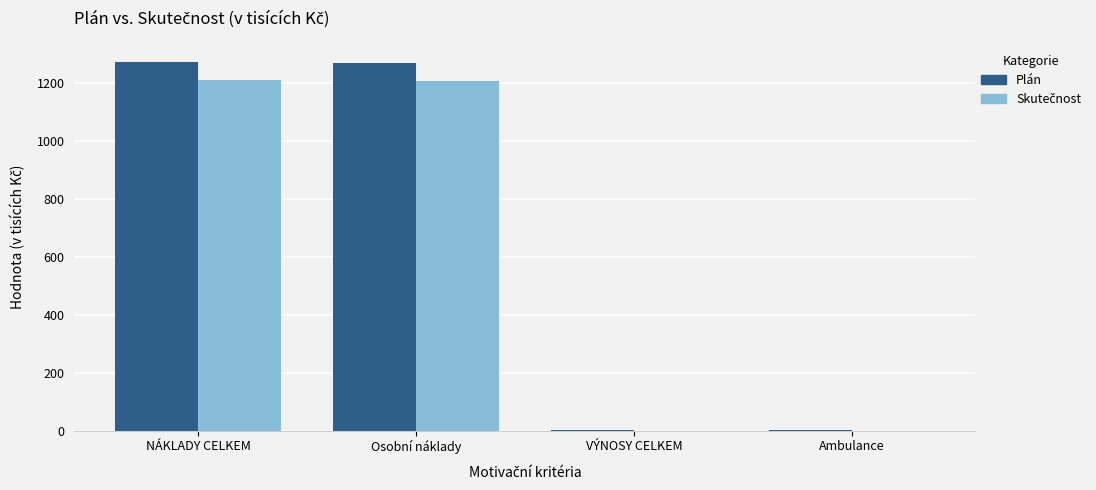

Read the Plán value at NÁKLADY CELKEM.

1273.4